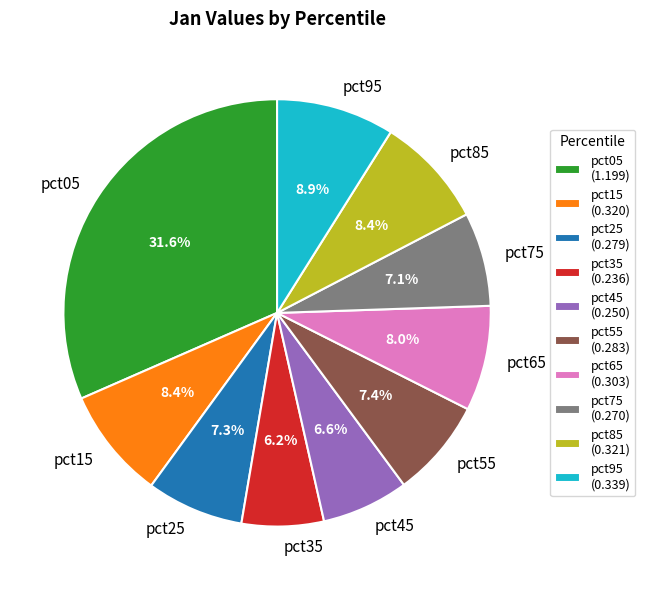

Is it true that pct25 is 7% of the pie?

True